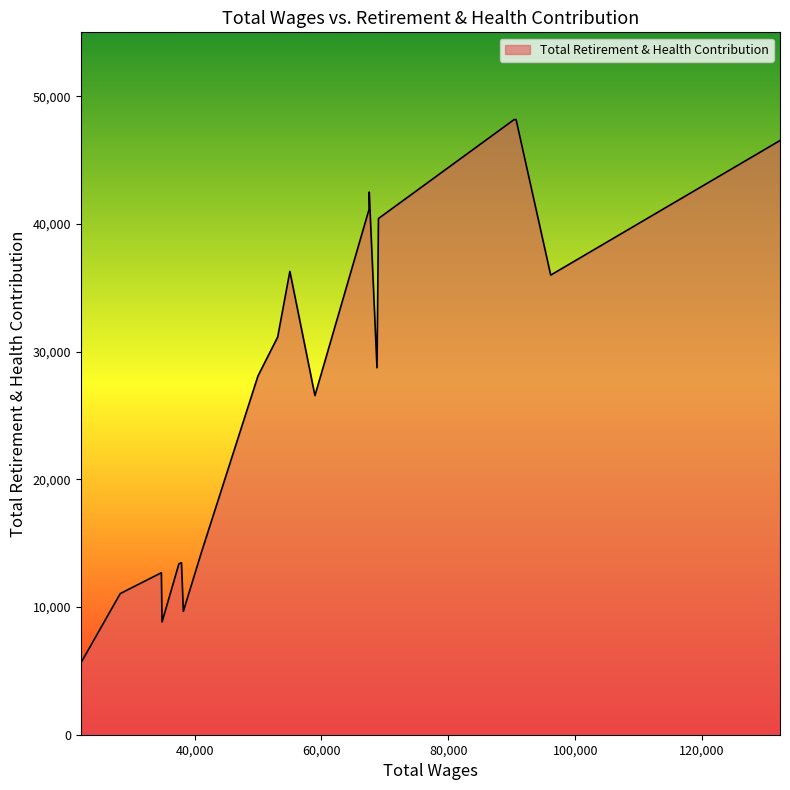

What is the maximum value shown in the chart?

48168